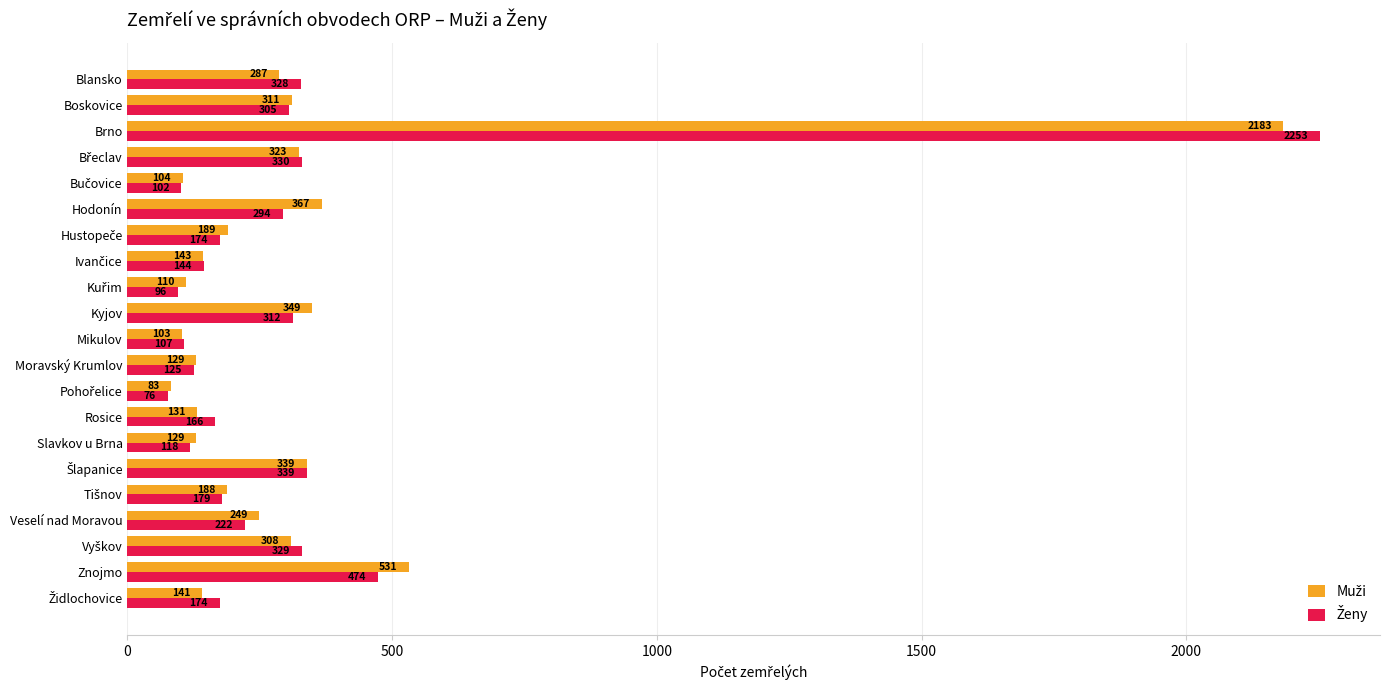

At which category is the sum across all series the highest?

Brno